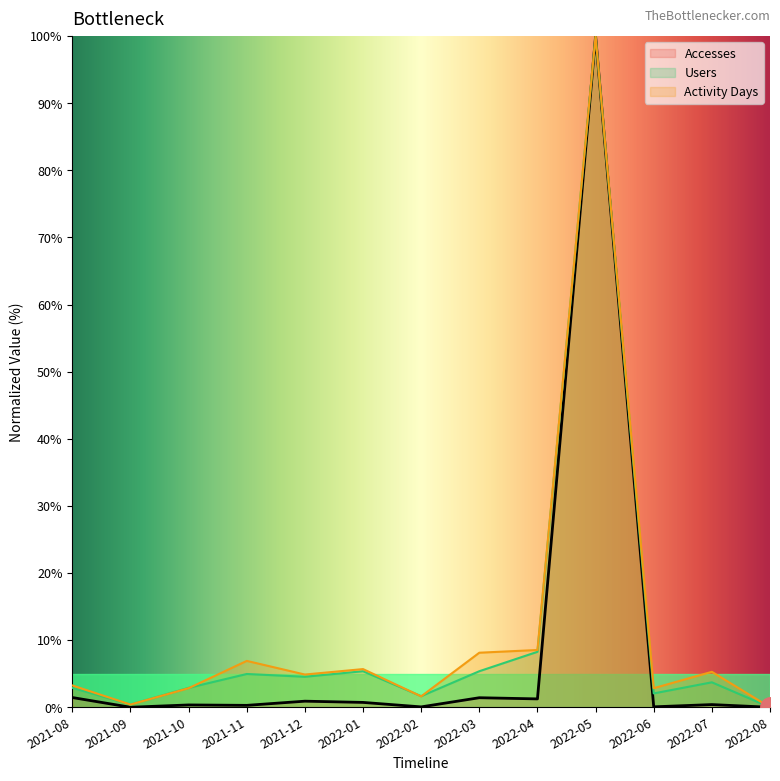

At how many categories does at least one series exceed 93?

1